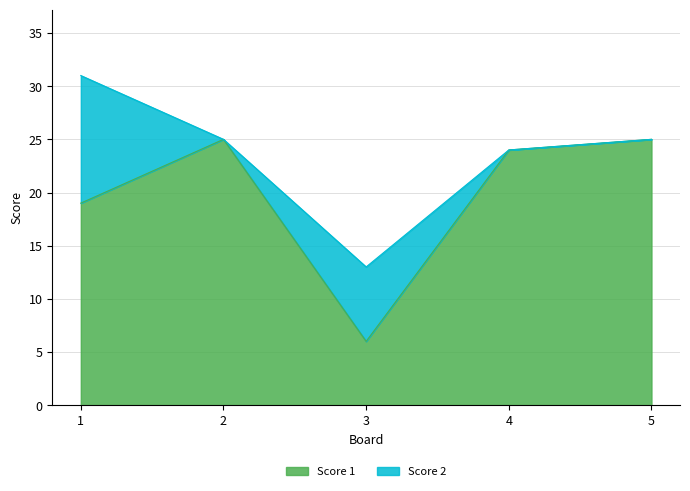

True or false: there are more than 0 points higher than both neighbors.

True